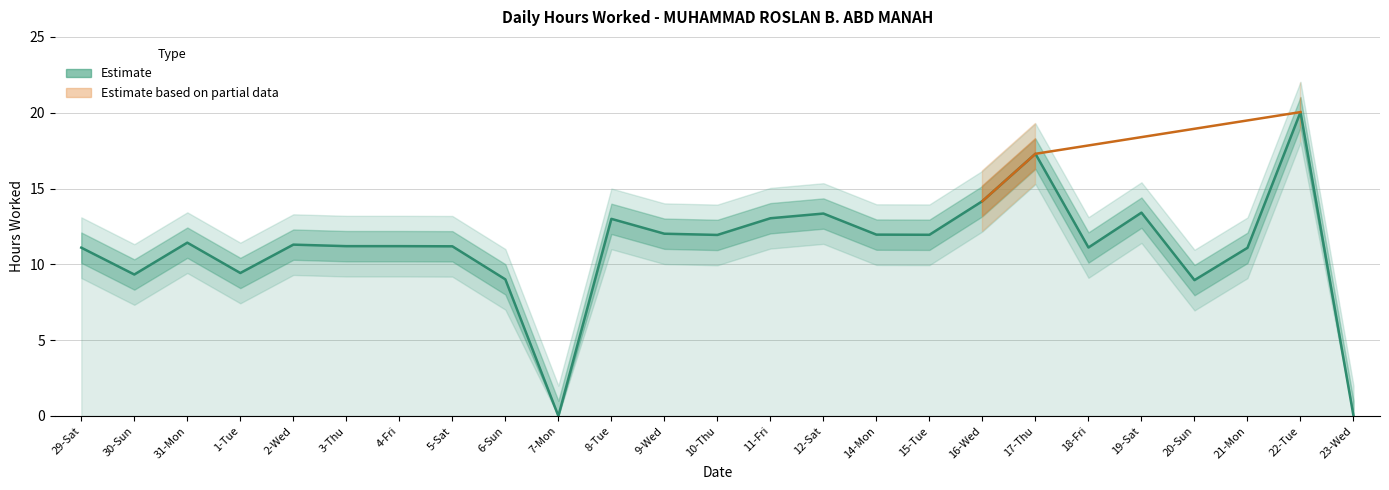

Approximately how many times larger is the value at 17-Thu compared to 16-Wed?

1.2